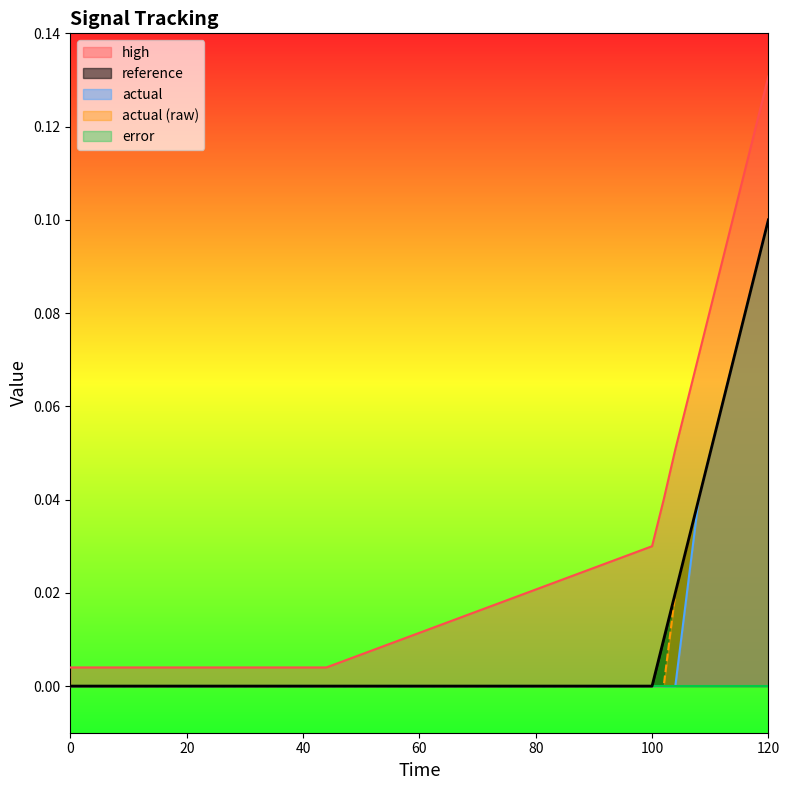

Rank the series by their maximum value, from highest to lowest.

high, reference, actual, actual (raw)